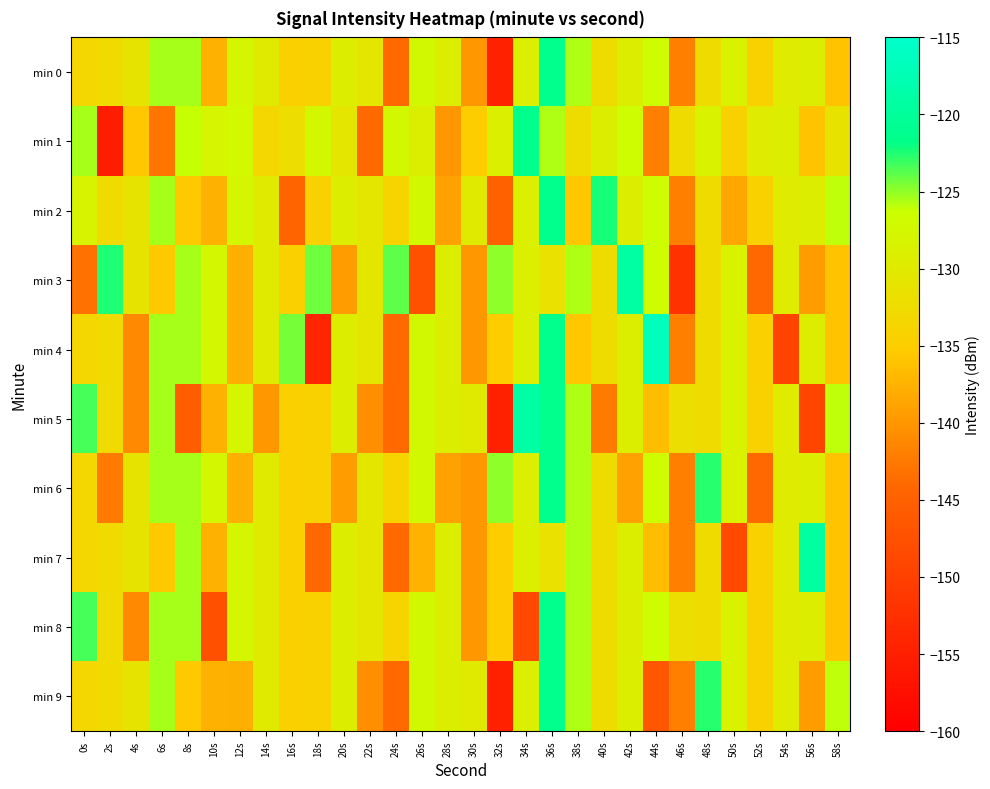

How many series are shown in this chart?

10